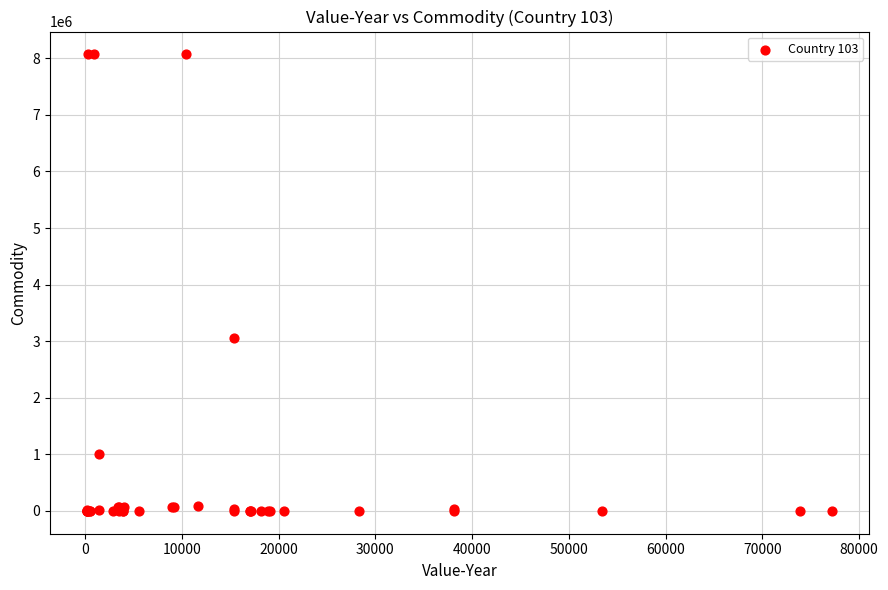

What Y value in the scatter plot is closest to 4035052?

3050101